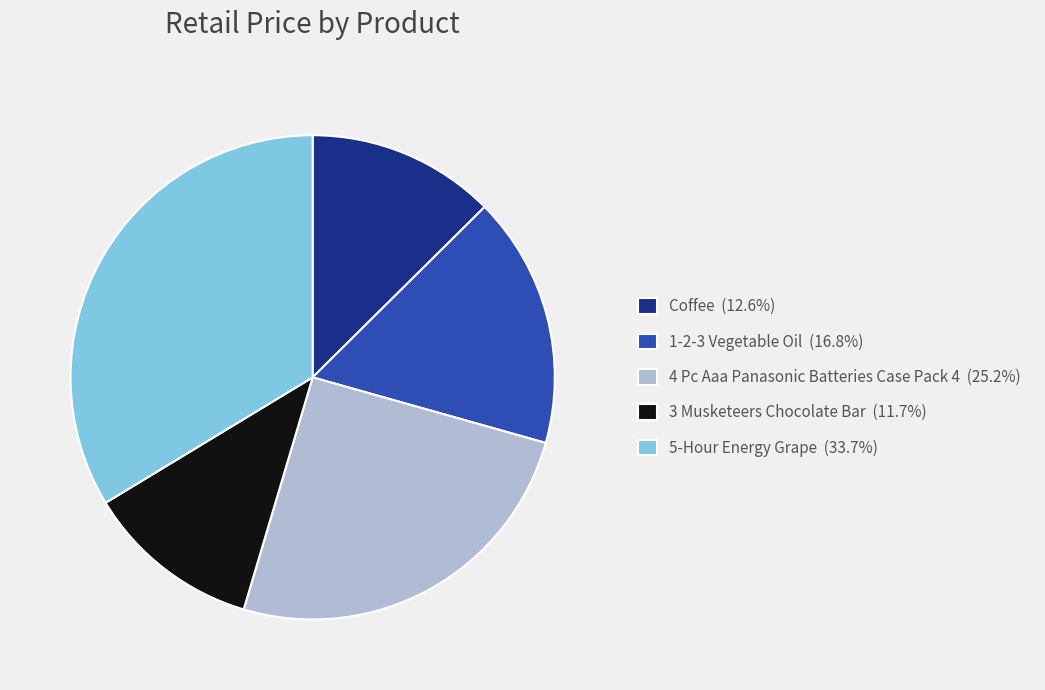

Which has a higher value, 5-Hour Energy Grape or 4 Pc Aaa Panasonic Batteries Case Pack 4?

5-Hour Energy Grape